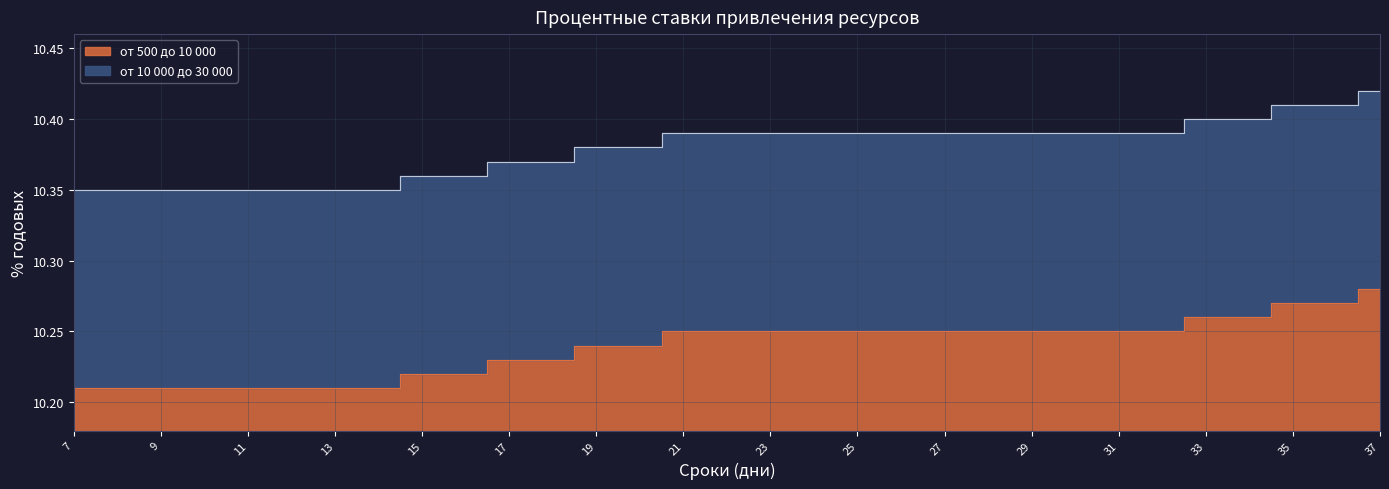

True or false: от 10 000 до 30 000 and от 500 до 10 000 intersect in this chart.

False